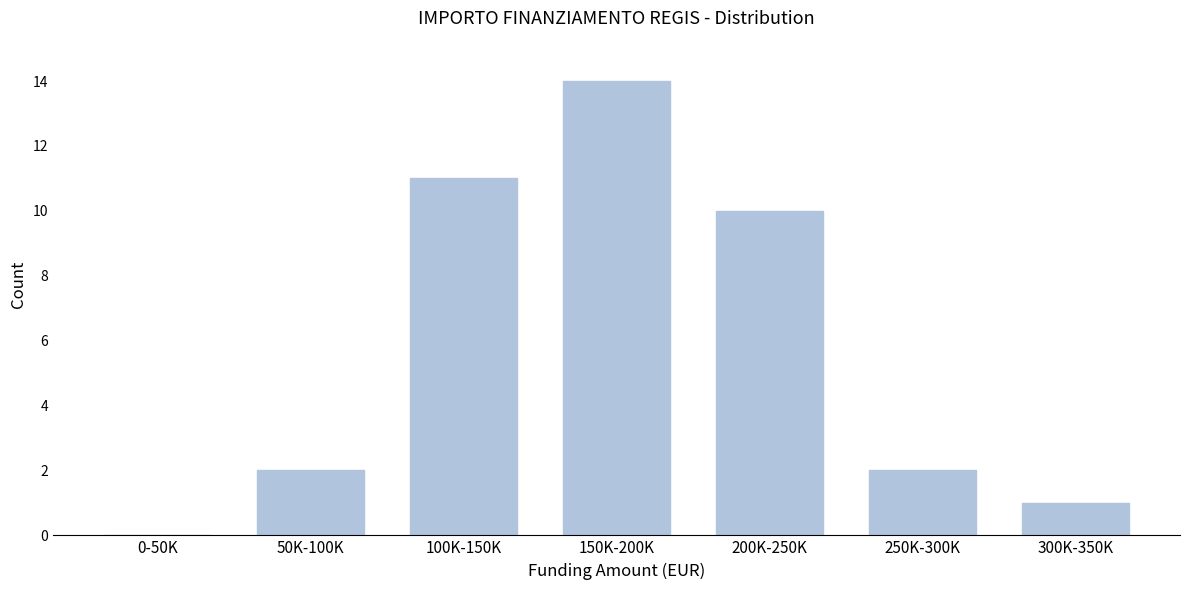

Reading left to right, list all the values displayed in this chart.

0-50K=0	50K-100K=2	100K-150K=11	150K-200K=14	200K-250K=10	250K-300K=2	300K-350K=1